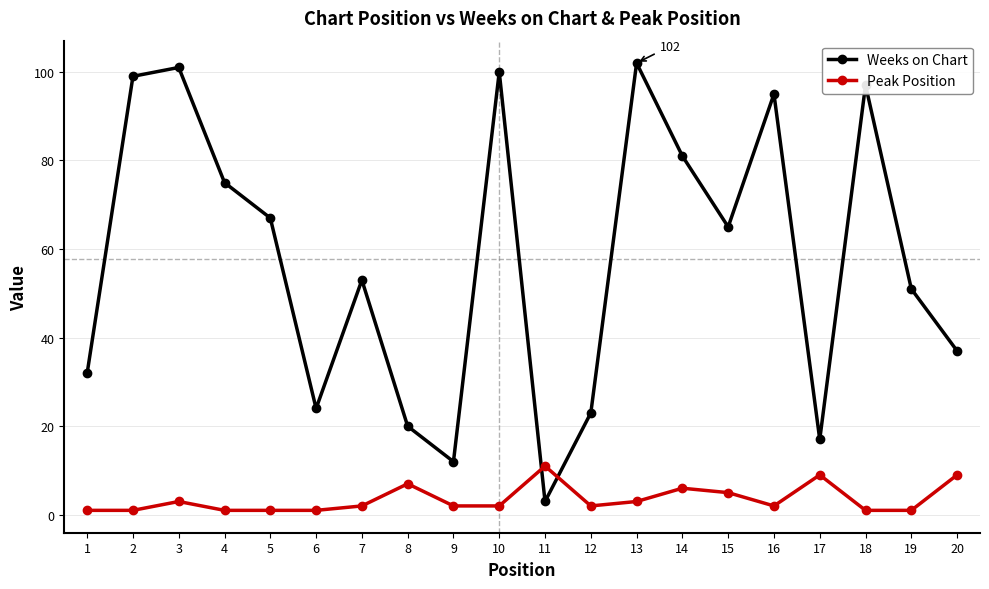

True or false: Peak Position has more than 0 points higher than both neighbors.

True